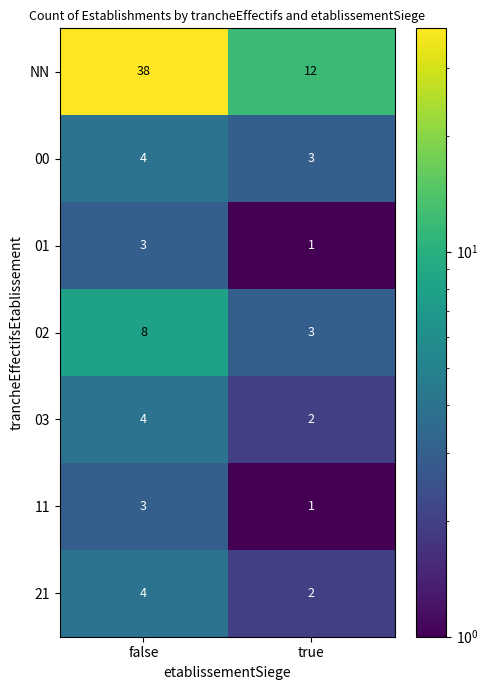

True or false: 02 has a value of 5 at true.

False